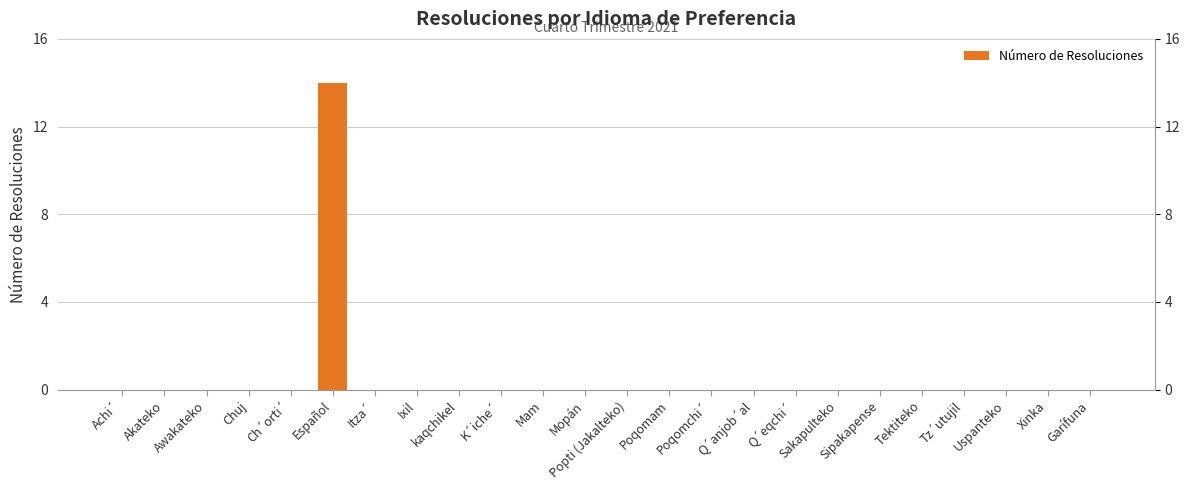

At which category does the chart reach its minimum across all series?

Achi´